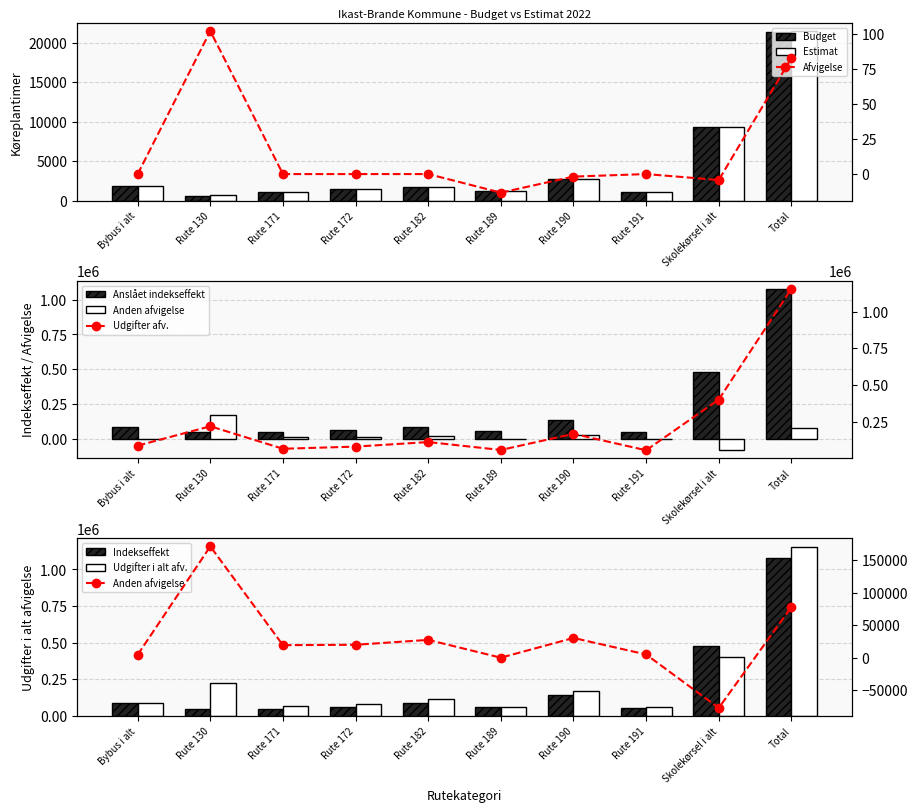

What is the label of the 4th bar from the left?

Rute 172